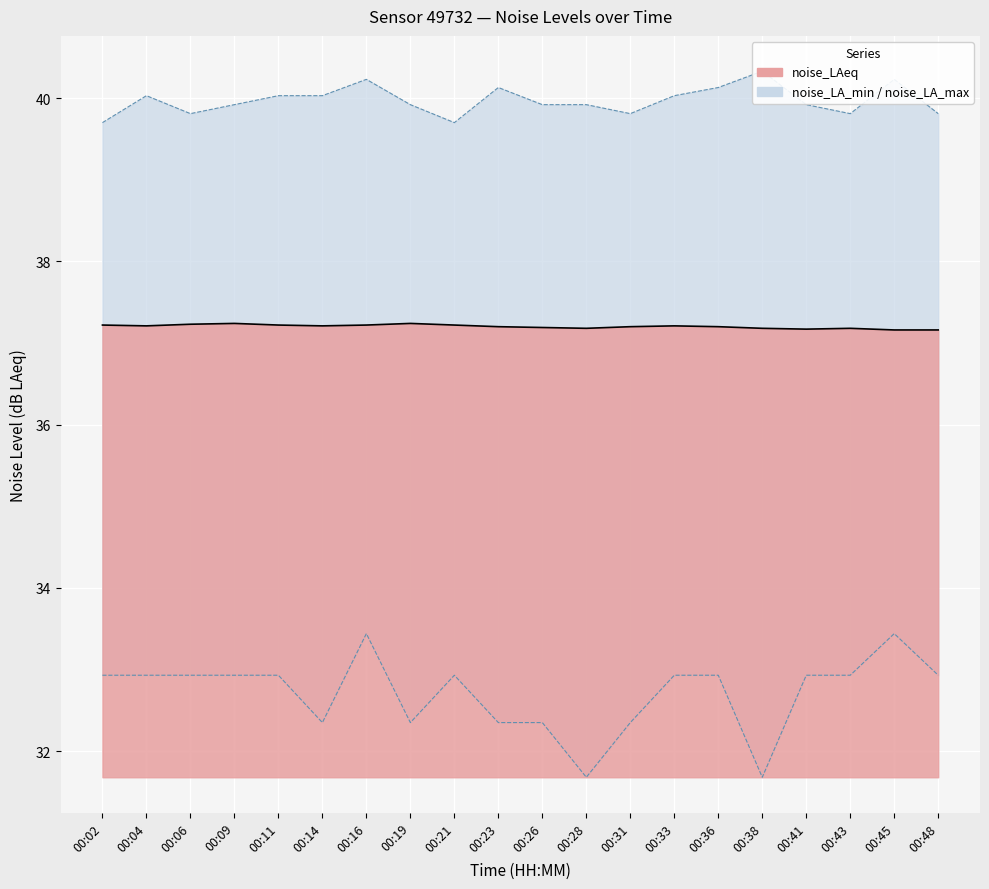

True or false: noise_LA_min and noise_LA_max cross at least once.

False